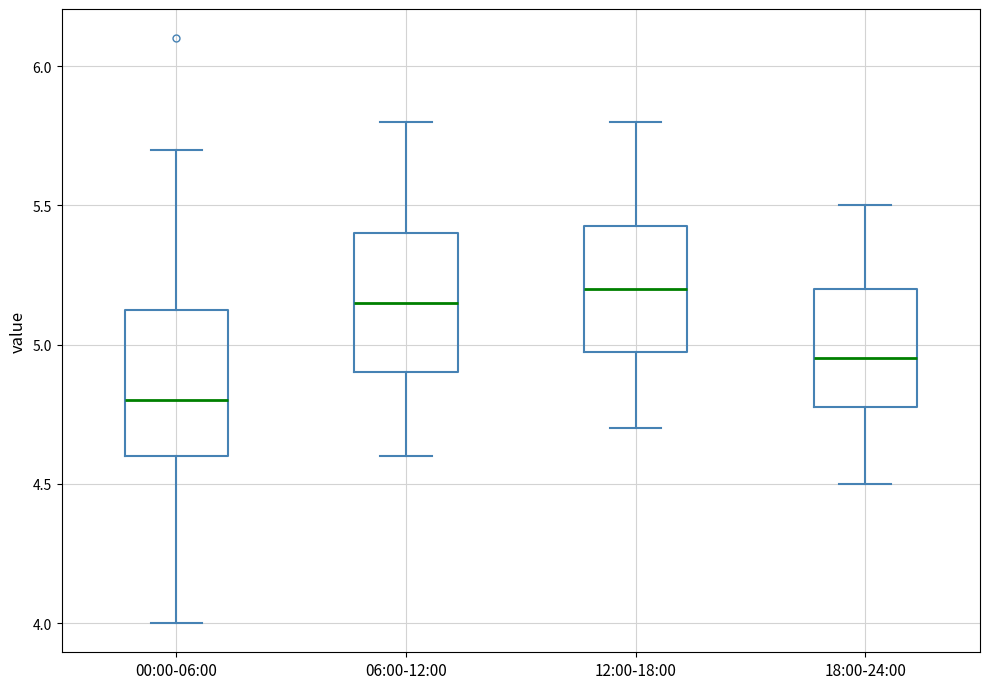

Reading left to right, read every box against the y-axis: the position of its median line, the range the box covers, and the ends of its whiskers. The values are not printed on the chart, so give them approximately, as read against the axis.

00:00-06:00: median 4.80, box 4.60 to 5.15, whiskers 4.00 to 5.70
06:00-12:00: median 5.15, box 4.90 to 5.40, whiskers 4.60 to 5.80
12:00-18:00: median 5.20, box 5.00 to 5.45, whiskers 4.70 to 5.80
18:00-24:00: median 4.95, box 4.80 to 5.20, whiskers 4.50 to 5.50